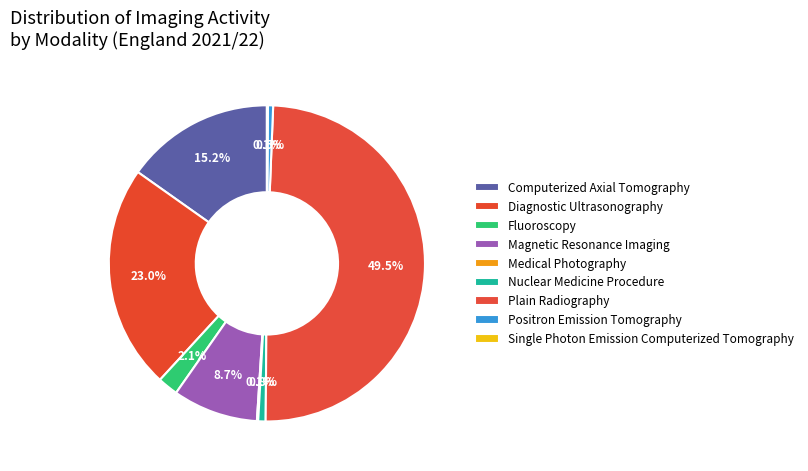

Combined, do Medical Photography and Fluoroscopy account for over 50%?

No